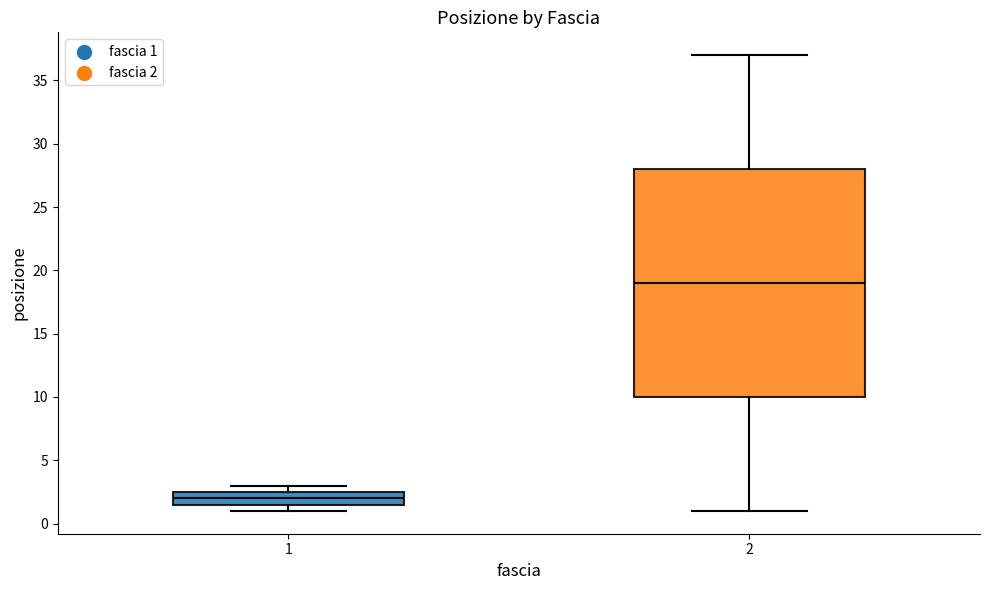

Where is the upper edge of the box at x = 1 on the y-axis? The values are not printed on the chart, so give them approximately, as read against the axis.

2.5